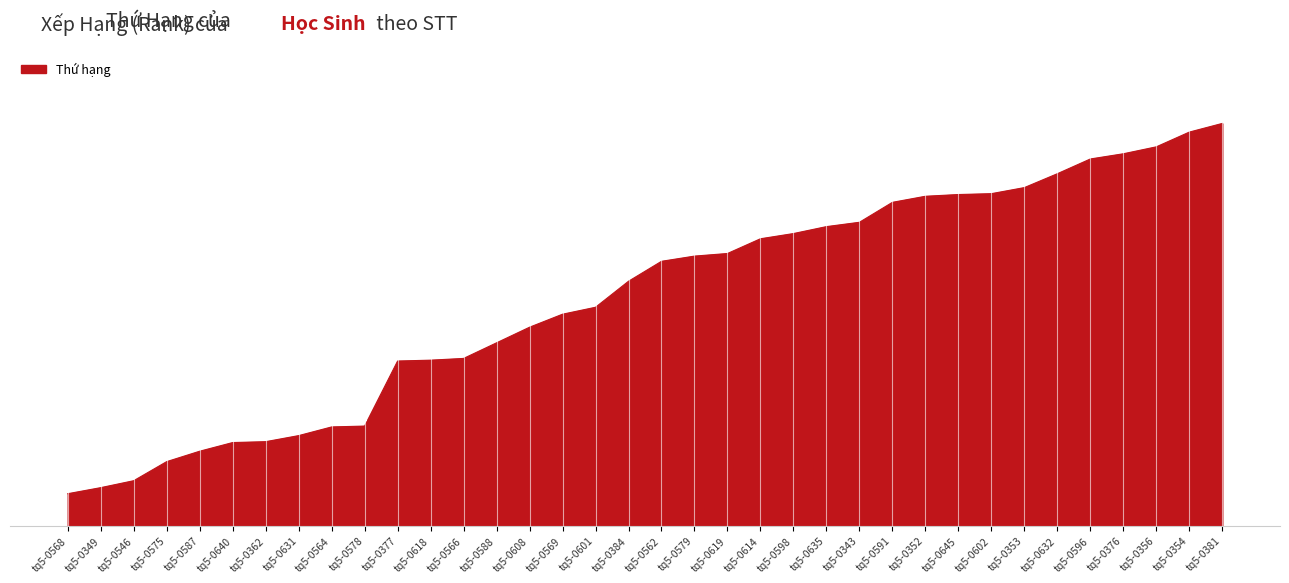

Is it true that the value at tq5-0588 is 211?

True